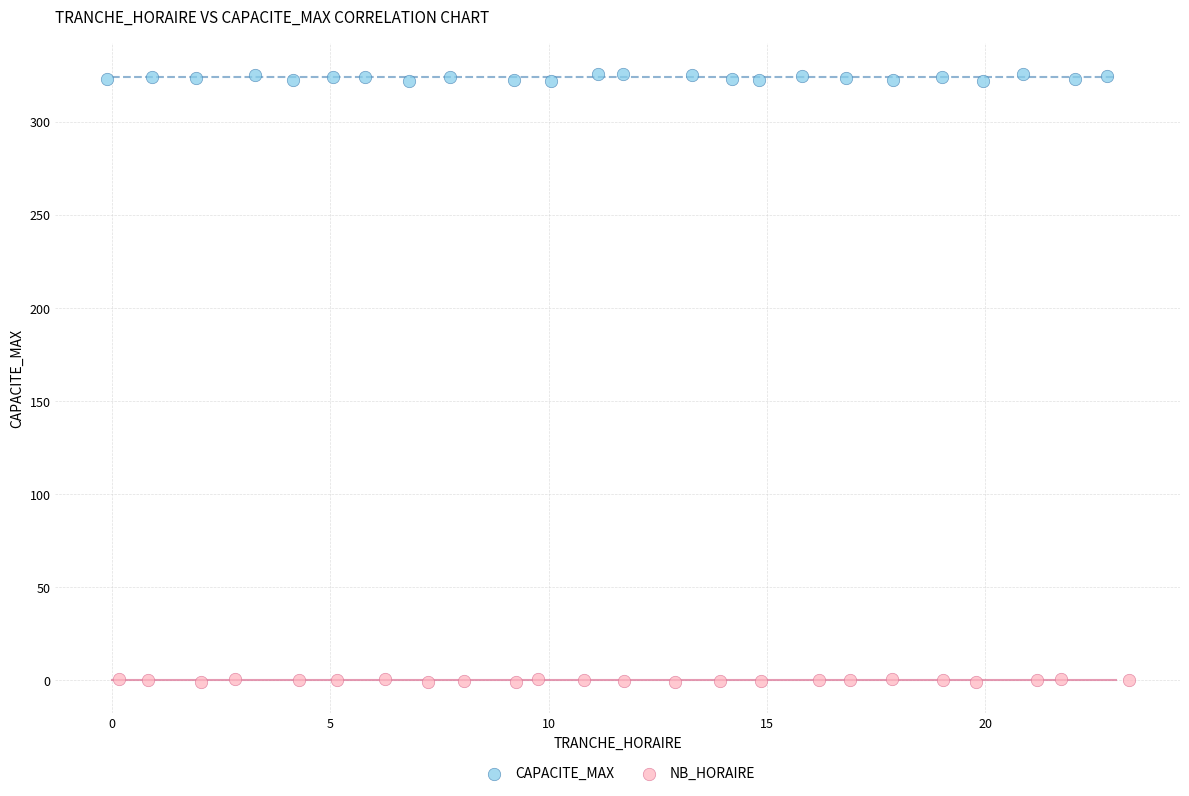

Which series reaches the minimum Y coordinate?

NB_HORAIRE